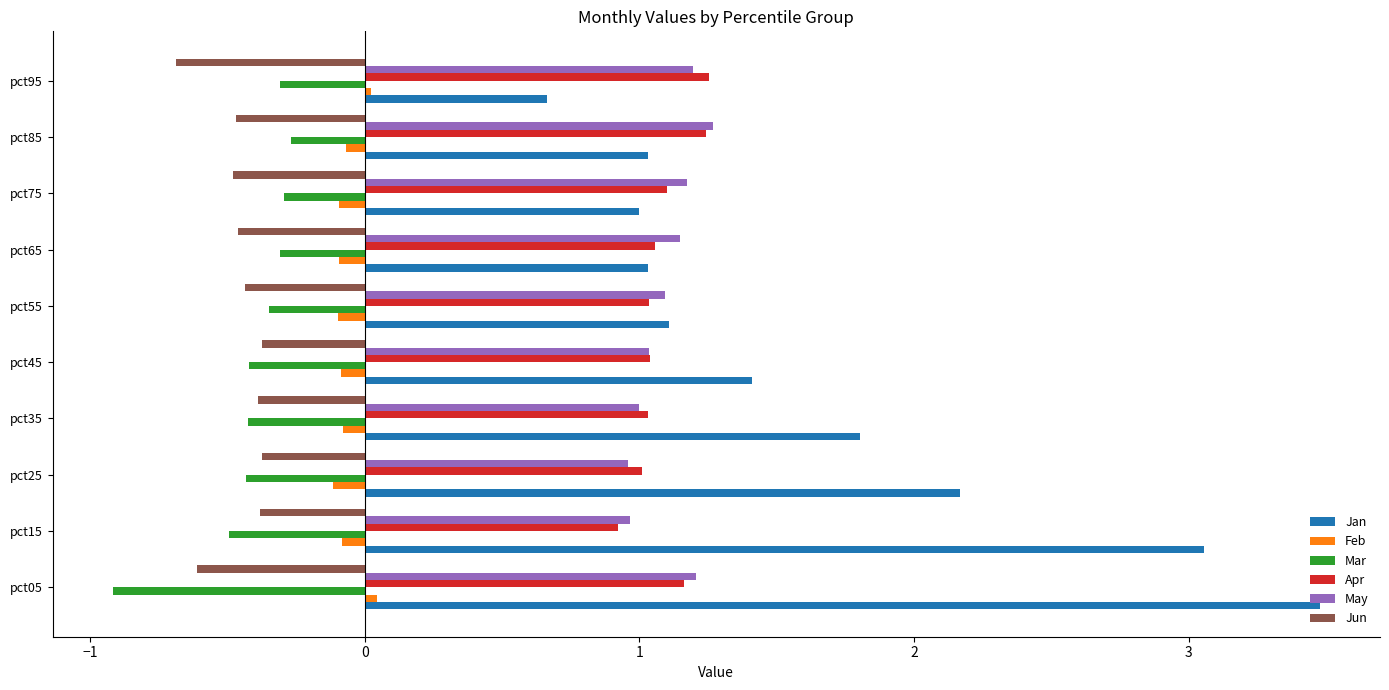

True or false: Apr has a value of 1.0 at pct25.

True